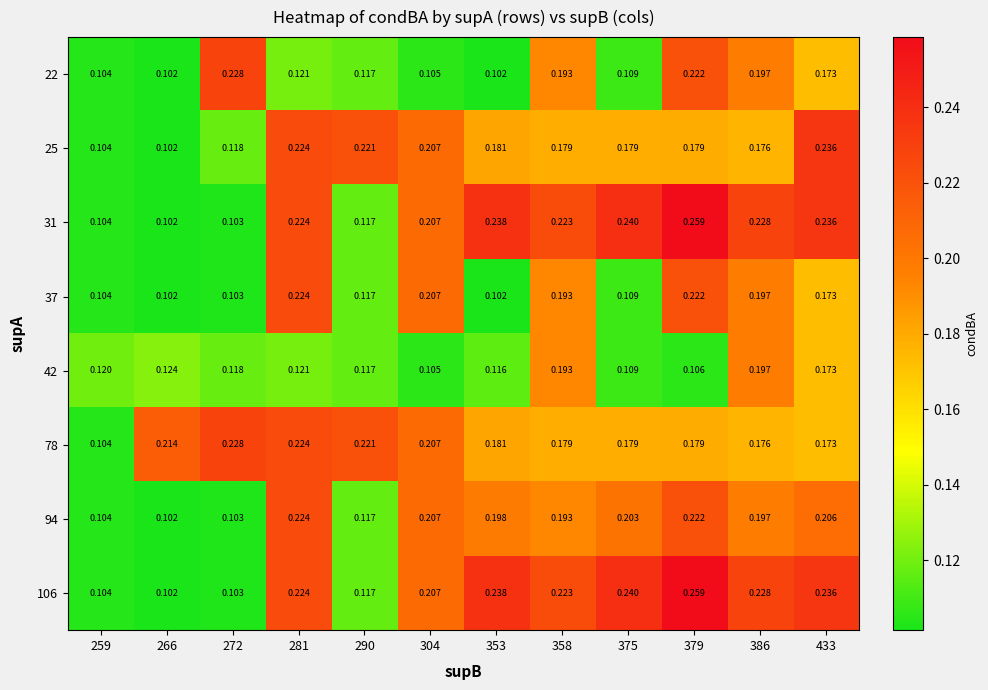

Is the value of 25 at 386 greater than the value of 78 at 290?

No